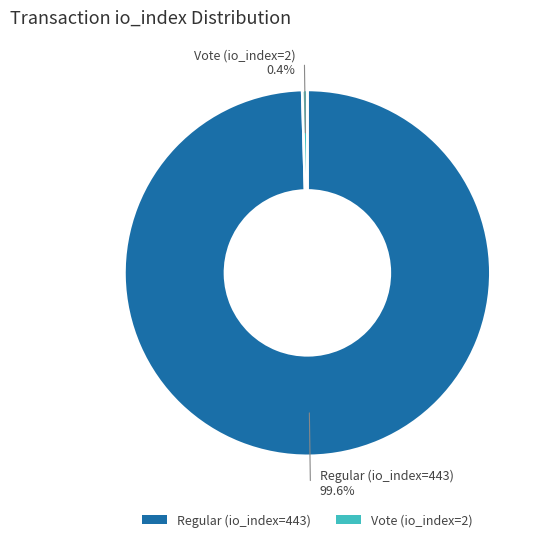

To the nearest percent, what percentage of the pie is Regular (io_index=443)?

100%